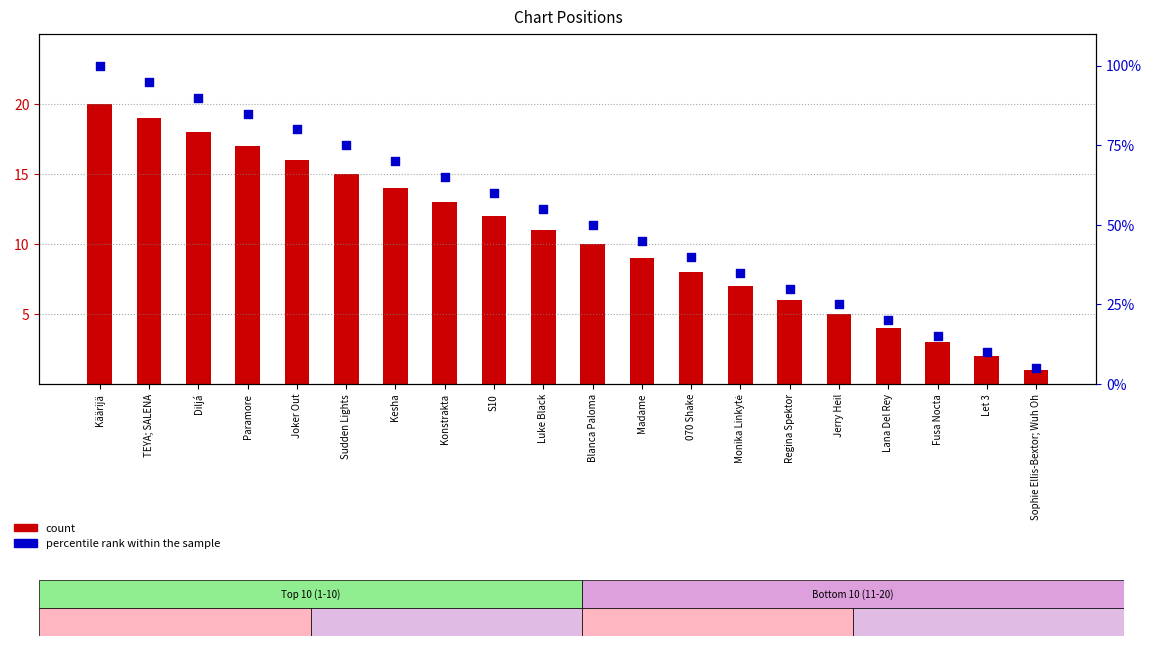

At how many categories does at least one series exceed 27?

15